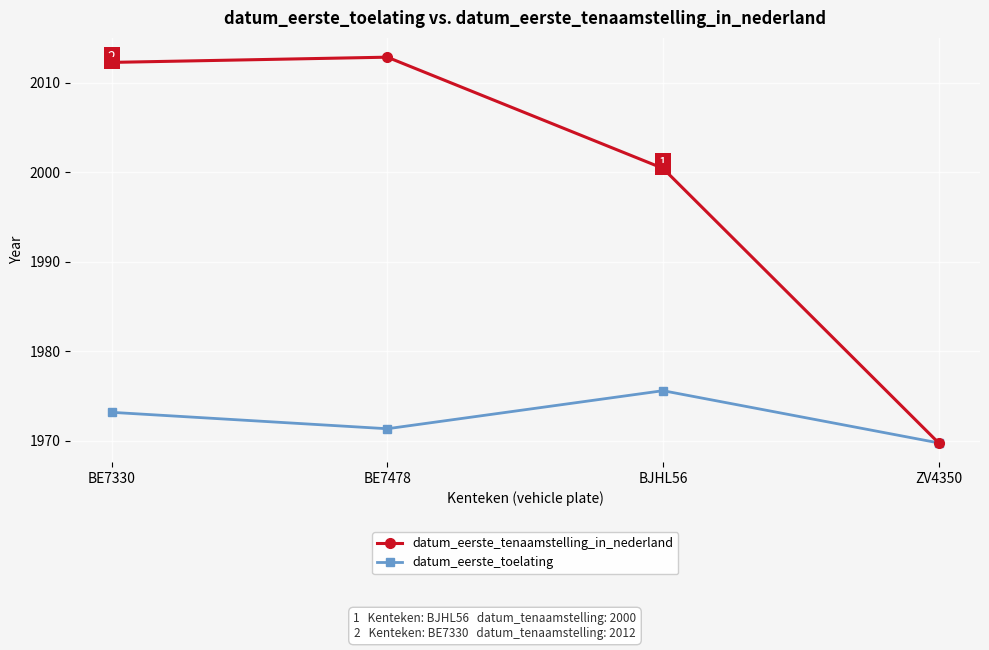

At which category does datum_eerste_toelating reach its first local valley?

BE7478